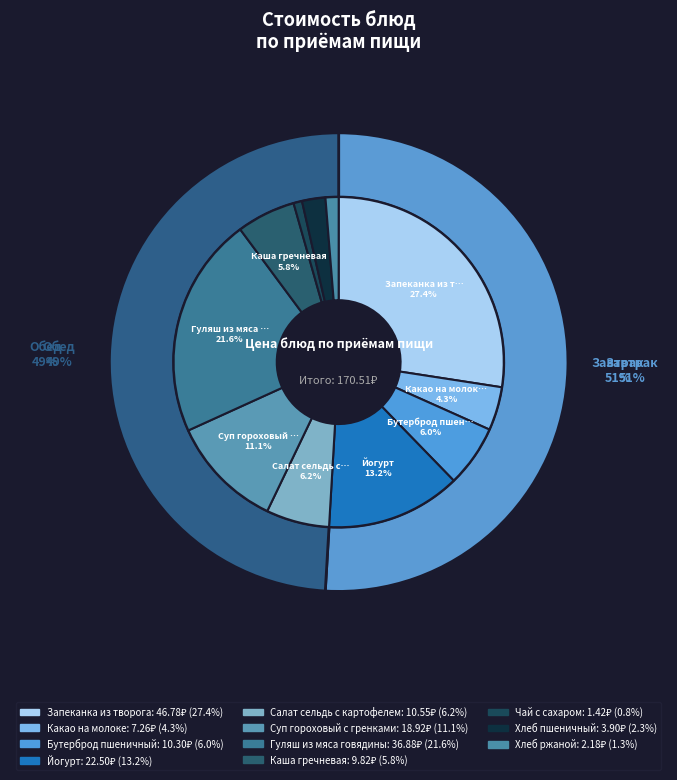

Is it true that Йогурт is 13% of the pie?

True